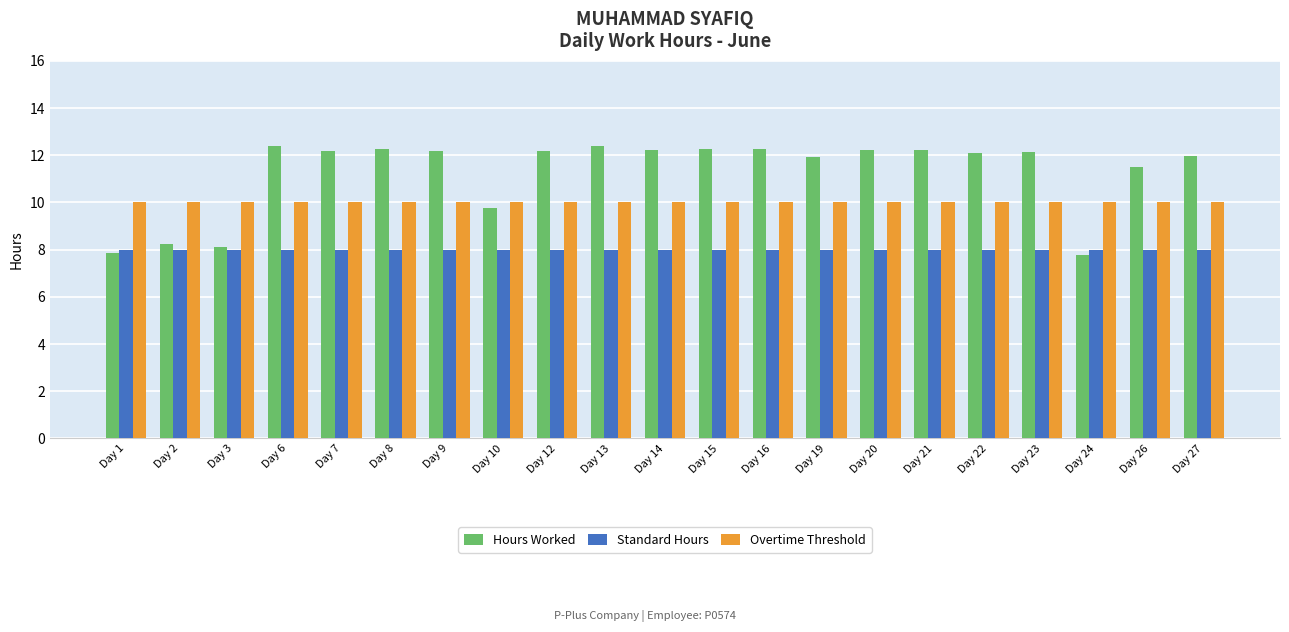

What is the spread (max minus min) of values at Day 13?

4.4